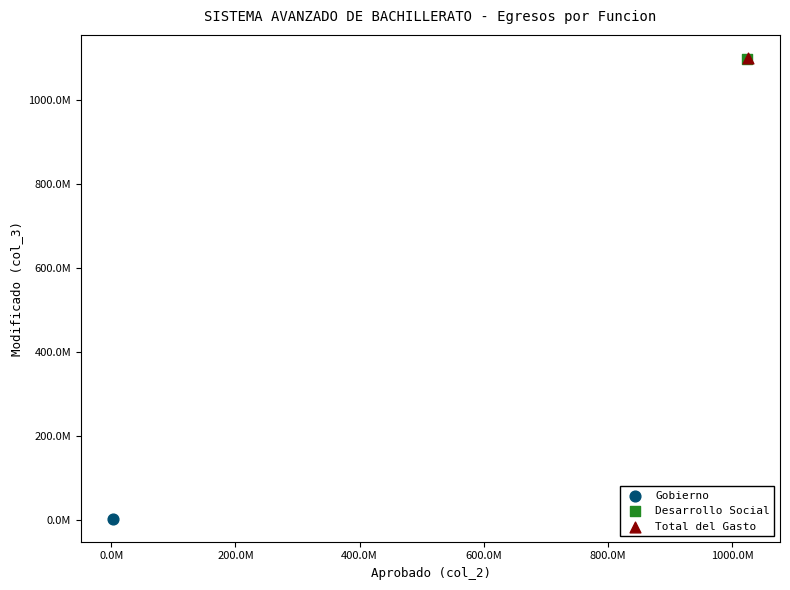

Which series reaches the minimum Y coordinate?

Gobierno